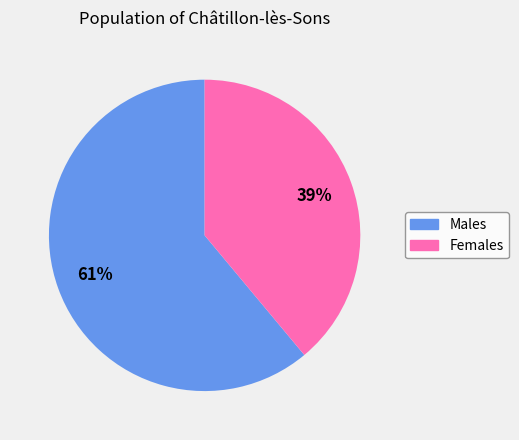

Does any single category account for the majority?

Yes